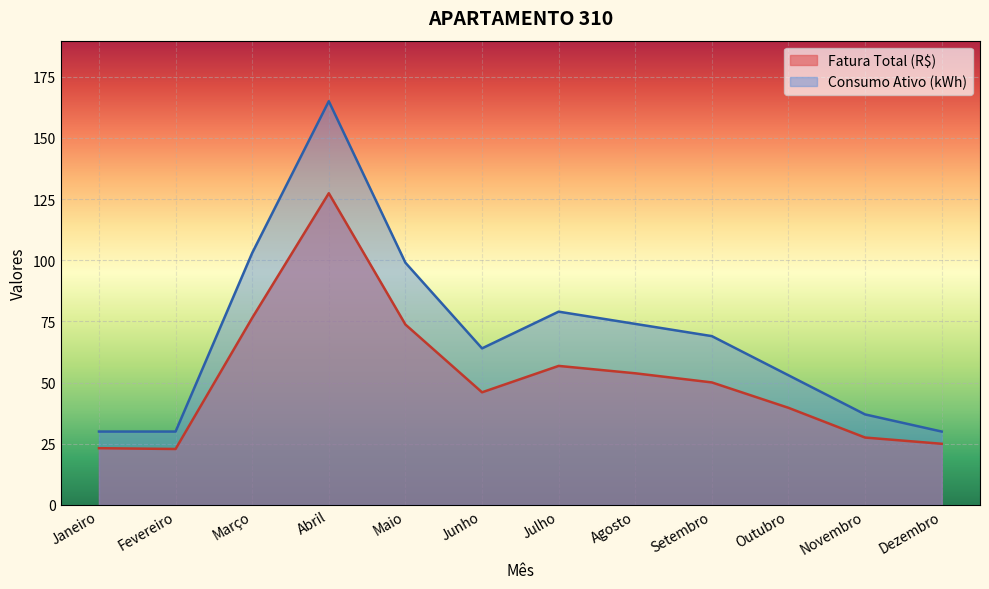

What are all the series names shown in the legend?

Fatura Total (R$), Consumo Ativo (kWh)